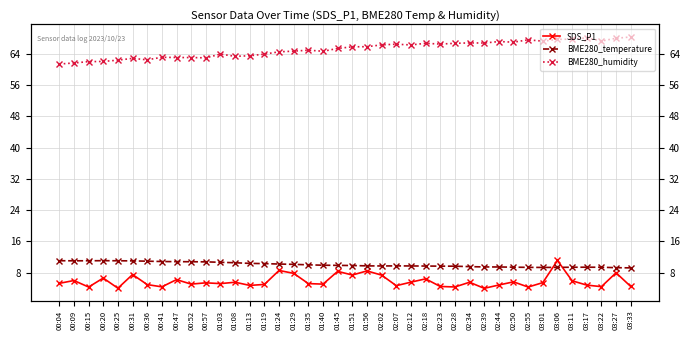

What is the maximum value for BME280_temperature?

11.1